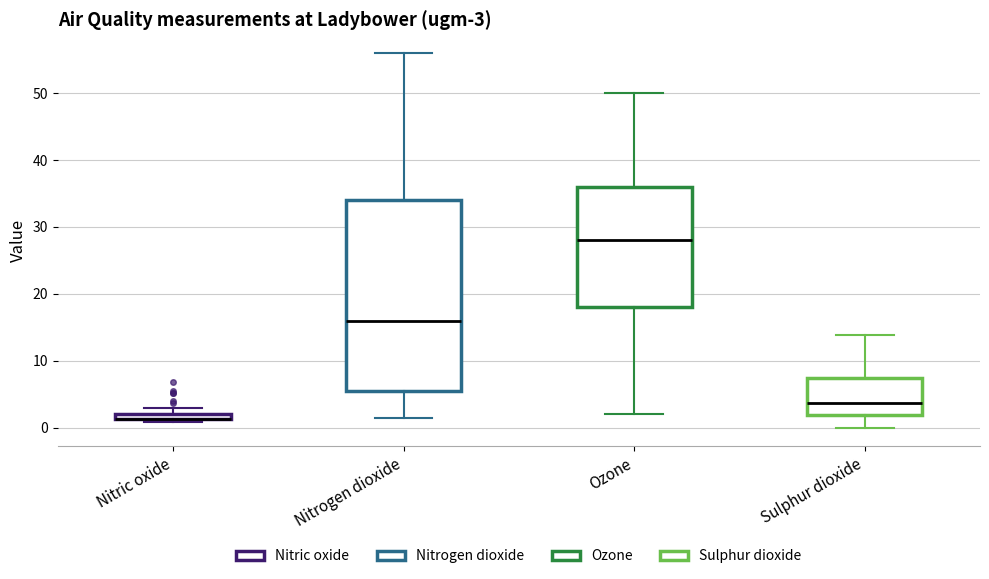

Comparing the boxes themselves (not the whiskers), which one is the tallest?

Nitrogen dioxide